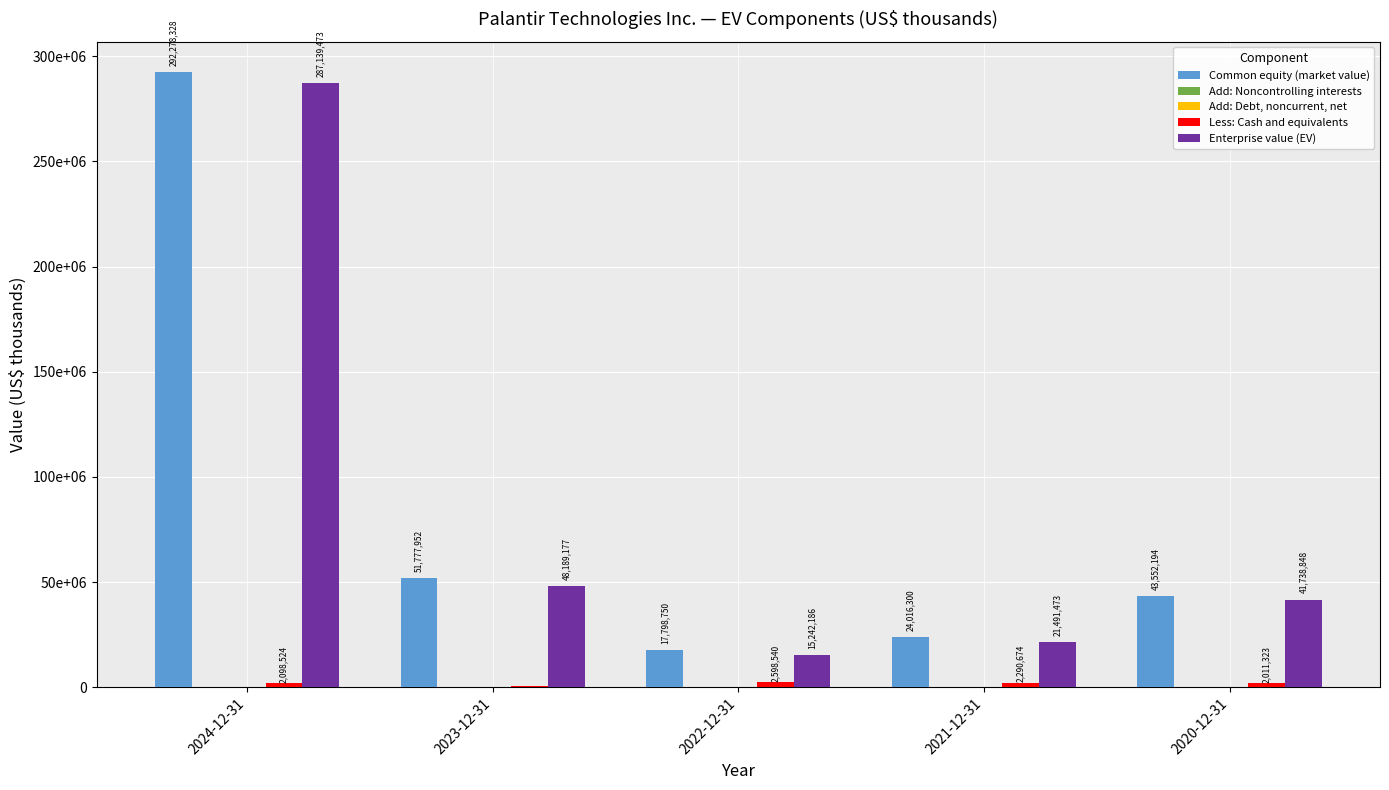

What is the spread (max minus min) of values at 2024-12-31?

292278328